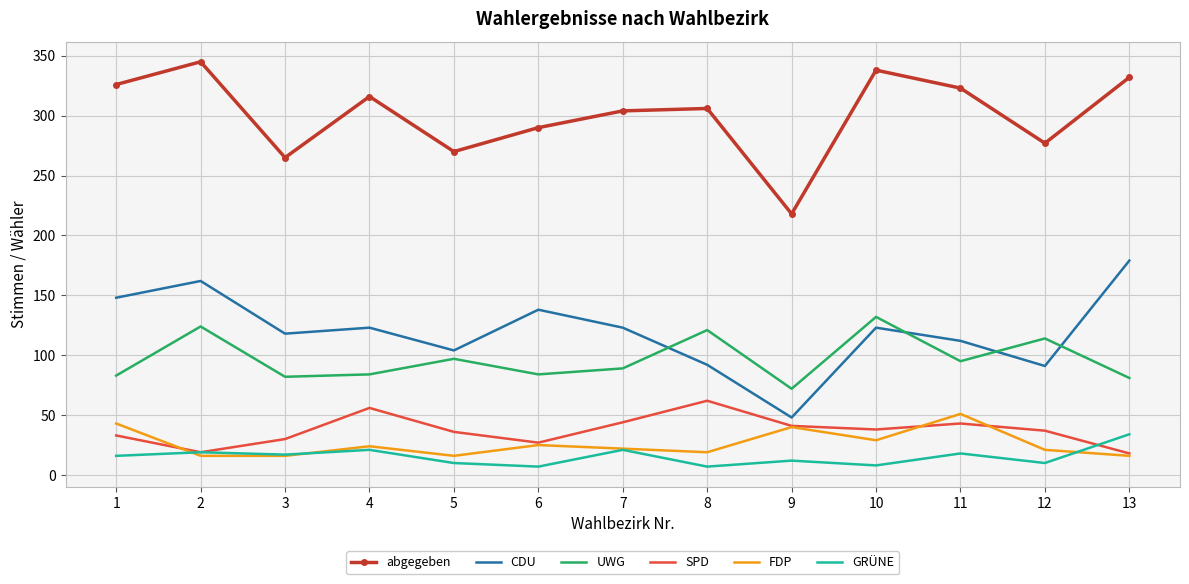

Is it true that FDP equals 22 at 7?

True